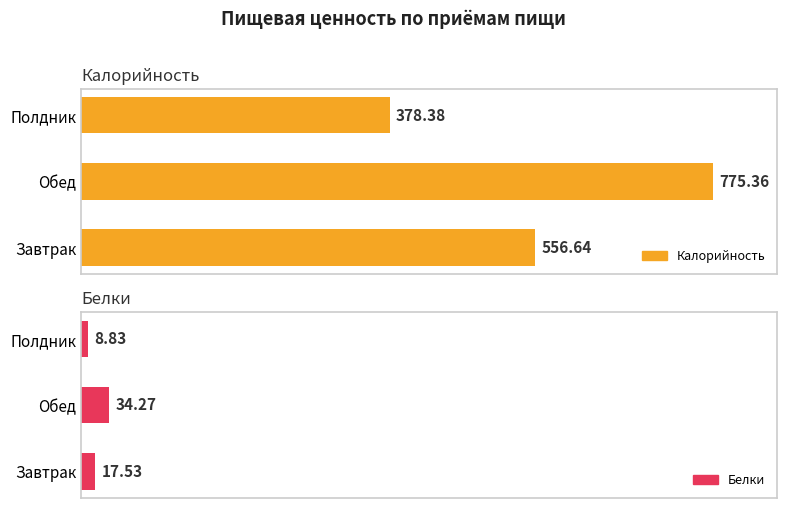

List the series in order of their peak value, lowest first.

Белки, Калорийность